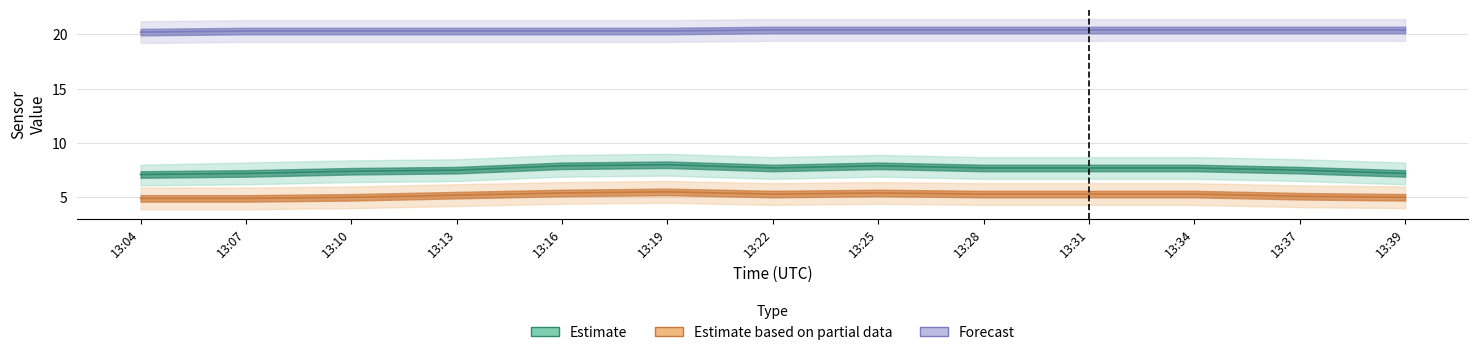

True or false: U_S11 and Uu_S11 intersect in this chart.

False